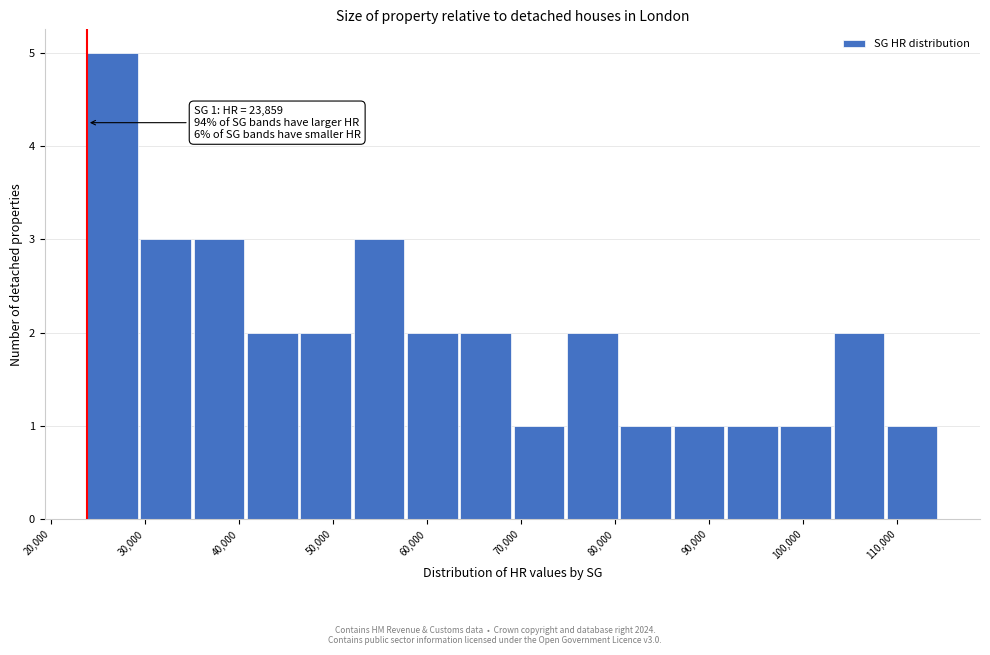

Which range on the x-axis has the tallest bar?

24000 to 30000